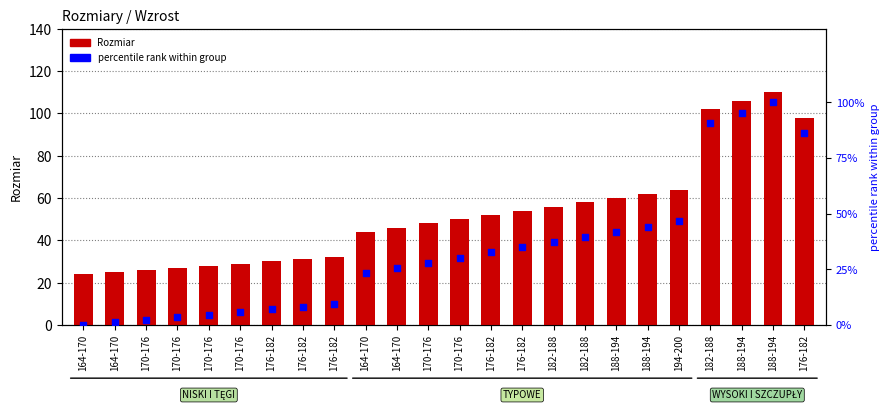

Which series reaches the maximum Y coordinate?

Rozmiar